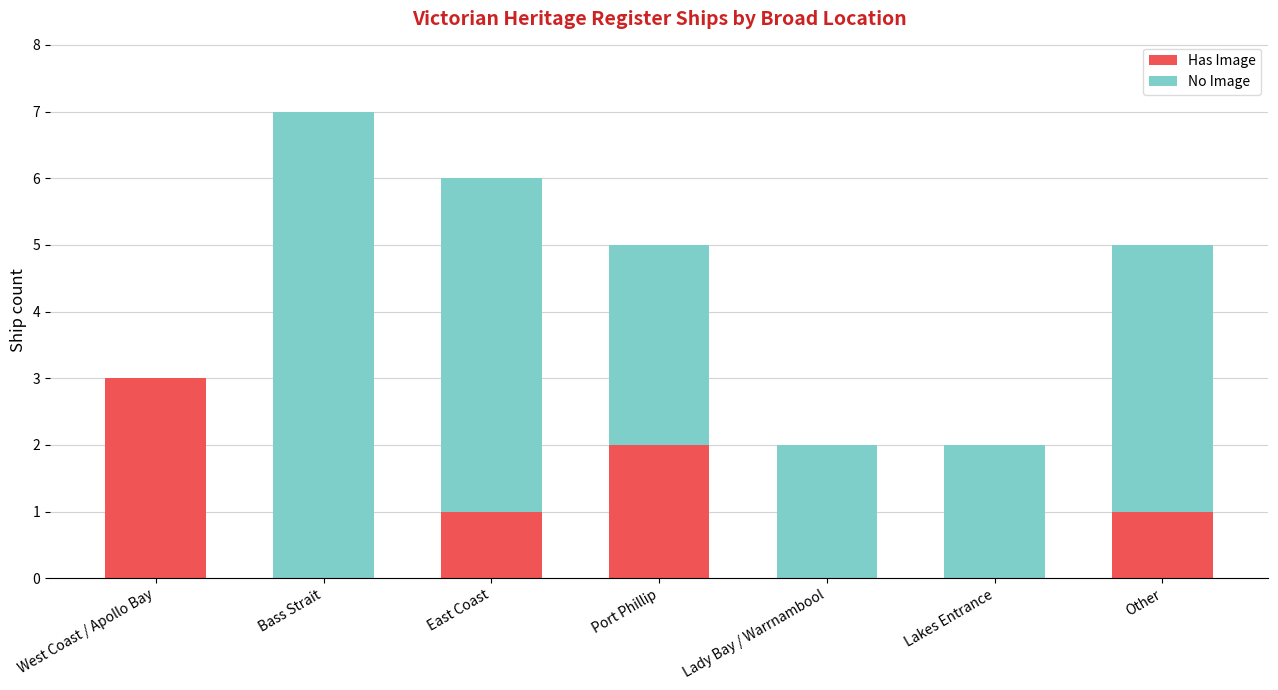

The value of Has Image at Port Phillip is 3. True or false?

False